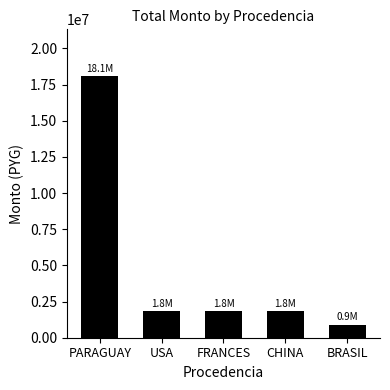

What is the change in value from FRANCES to CHINA?

-3000